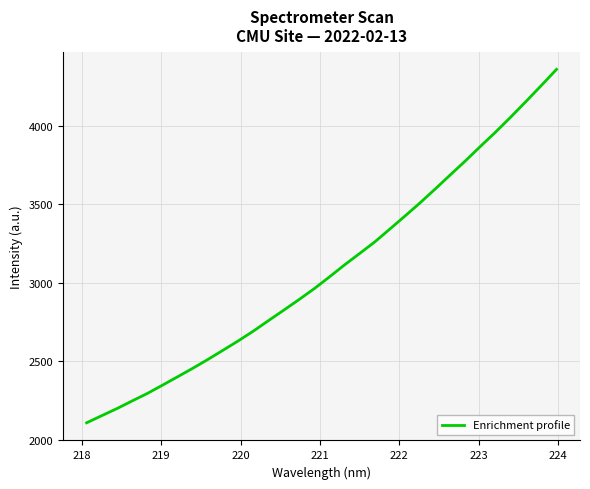

How many series are shown in this chart?

1